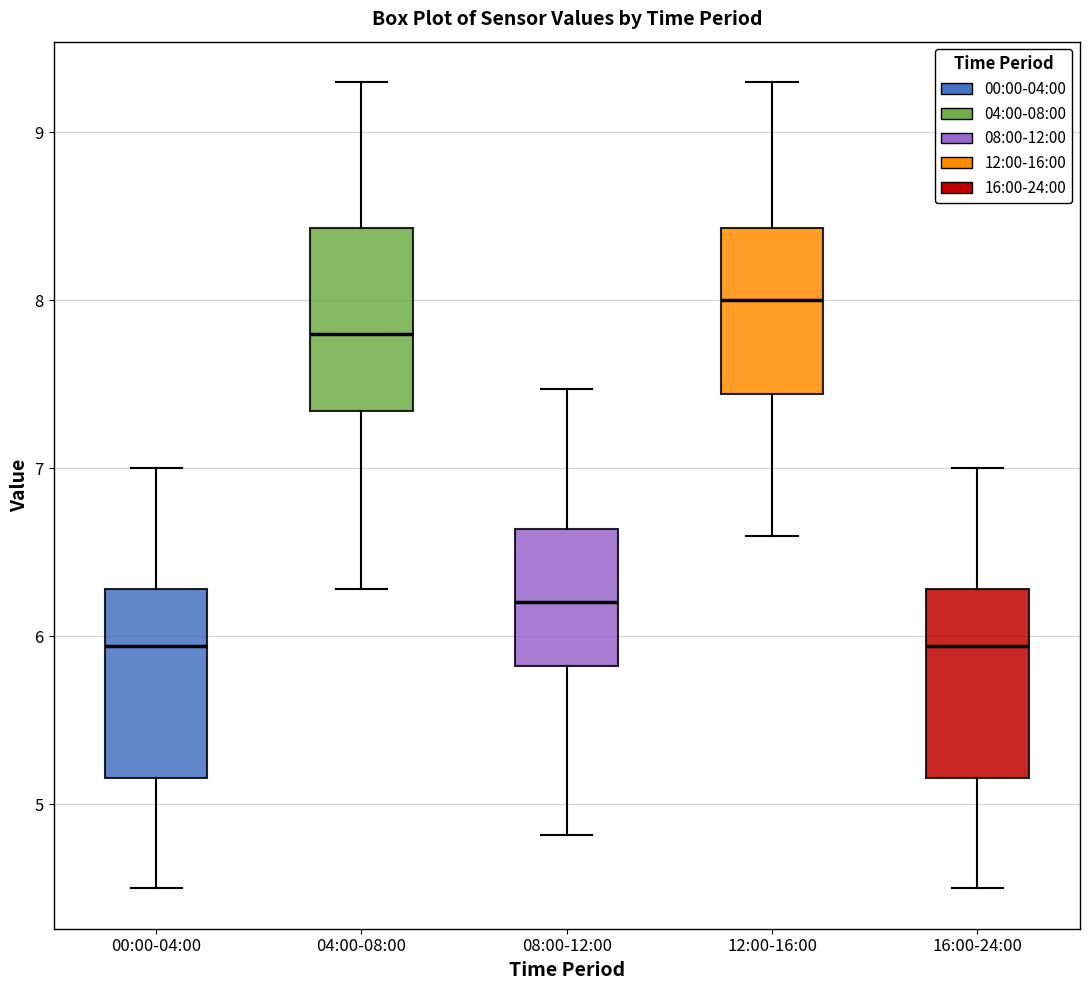

Reading left to right, transcribe this box plot: for each box, give where its median line is, the range the box spans, and where its two whiskers end, as read against the y-axis. The values are not printed on the chart, so give them approximately, as read against the axis.

00:00-04:00: median 5.9, box 5.2 to 6.3, whiskers 4.5 to 7.0
04:00-08:00: median 7.8, box 7.3 to 8.4, whiskers 6.3 to 9.3
08:00-12:00: median 6.2, box 5.8 to 6.6, whiskers 4.8 to 7.5
12:00-16:00: median 8.0, box 7.4 to 8.4, whiskers 6.6 to 9.3
16:00-24:00: median 5.9, box 5.2 to 6.3, whiskers 4.5 to 7.0